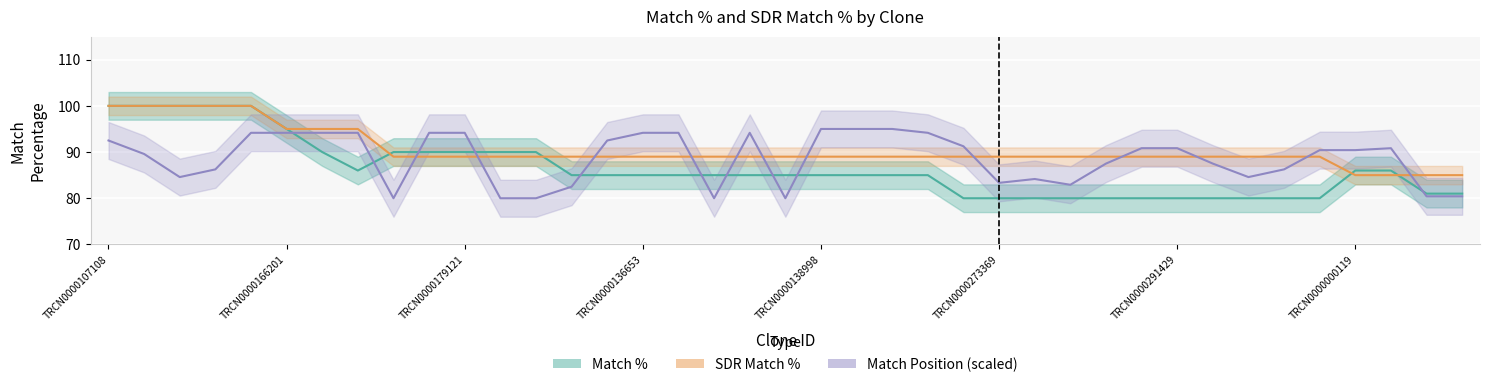

The value of Match Position (x100) at TRCN0000021429 is 80.0. True or false?

True